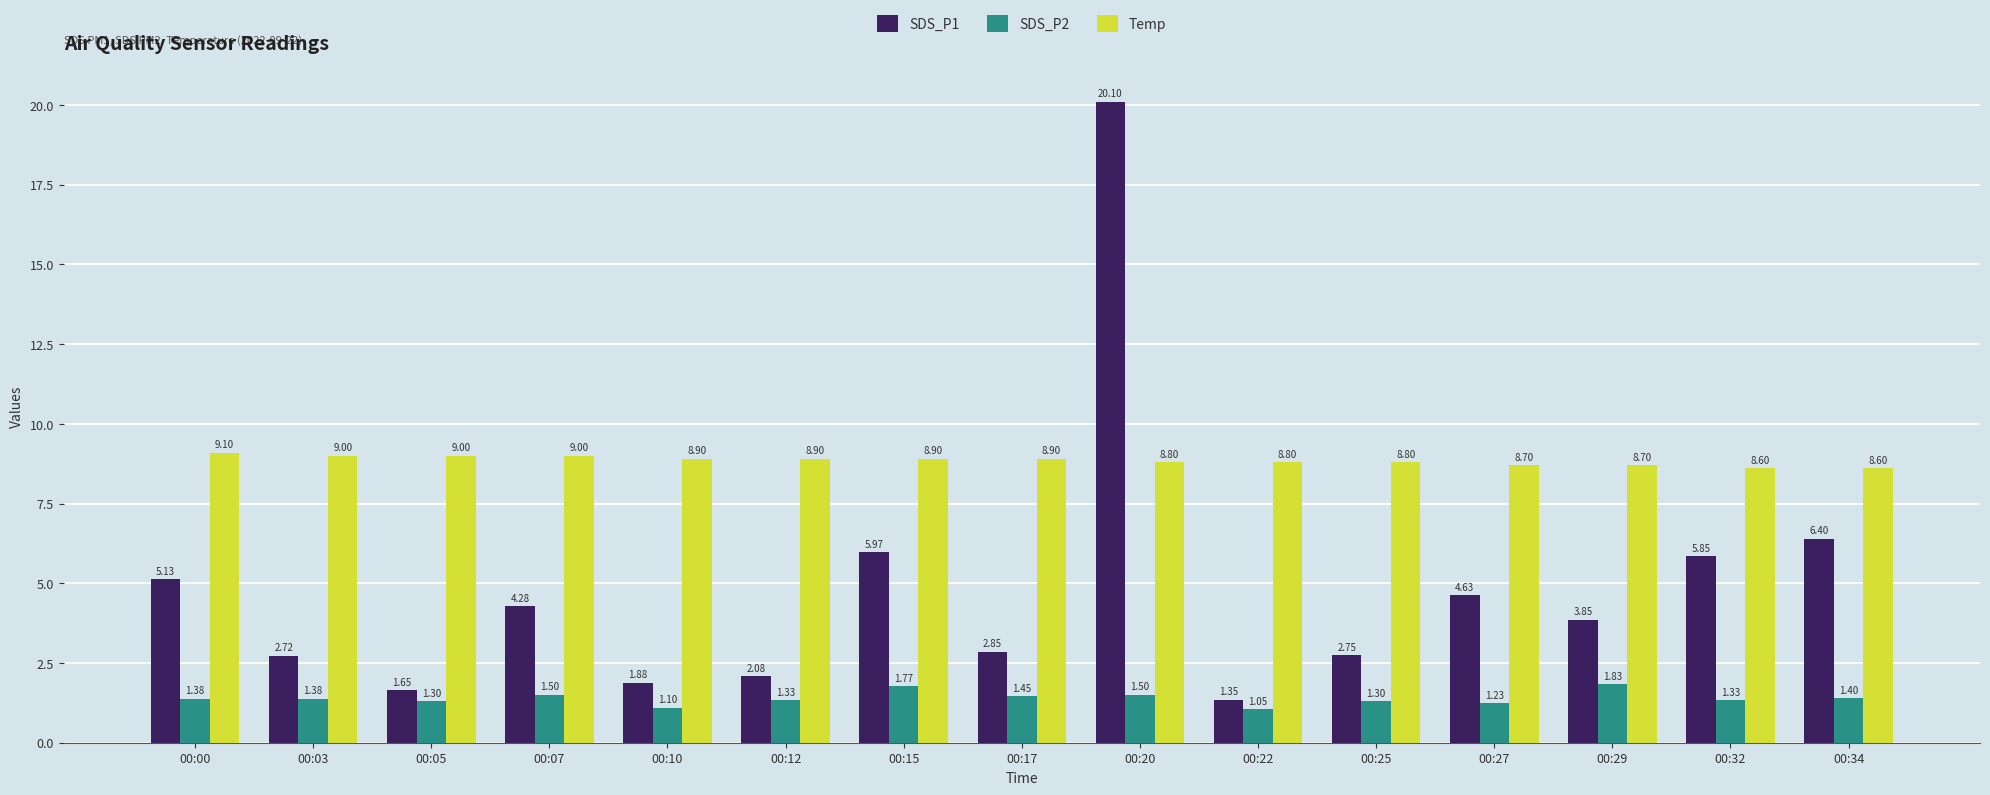

Which series has the largest total across all categories?

Temp